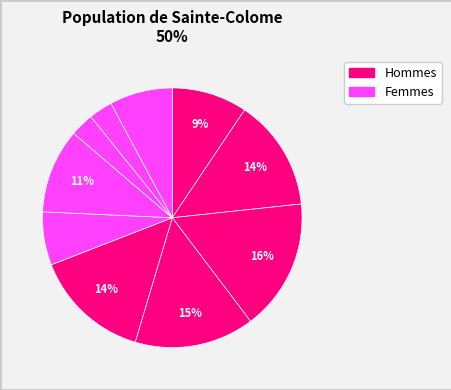

Does any single category account for the majority?

No